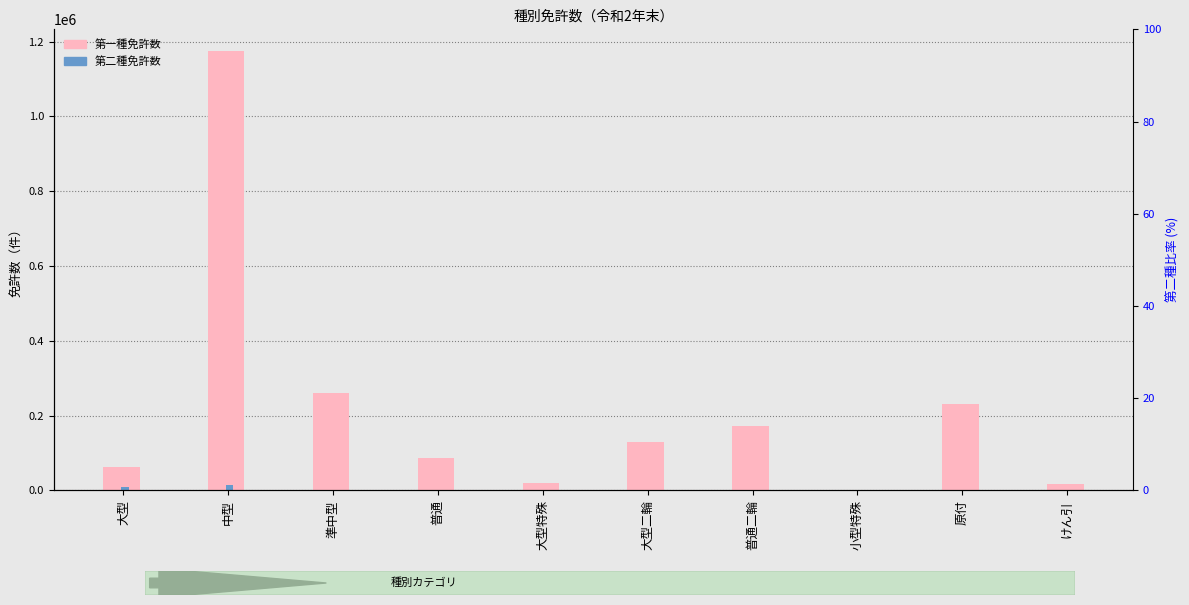

List the labels in order of 第一種免許 value, smallest first.

小型特殊, けん引, 大型特殊, 大型, 普通, 大型二輪, 普通二輪, 原付, 準中型, 中型